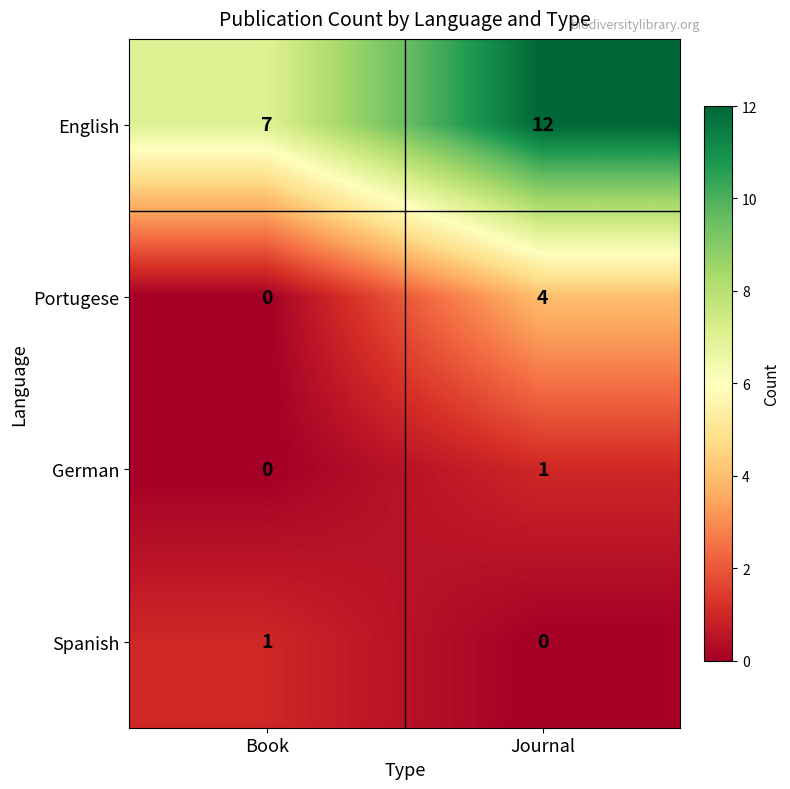

The value of Portugese at Book is 2. True or false?

False